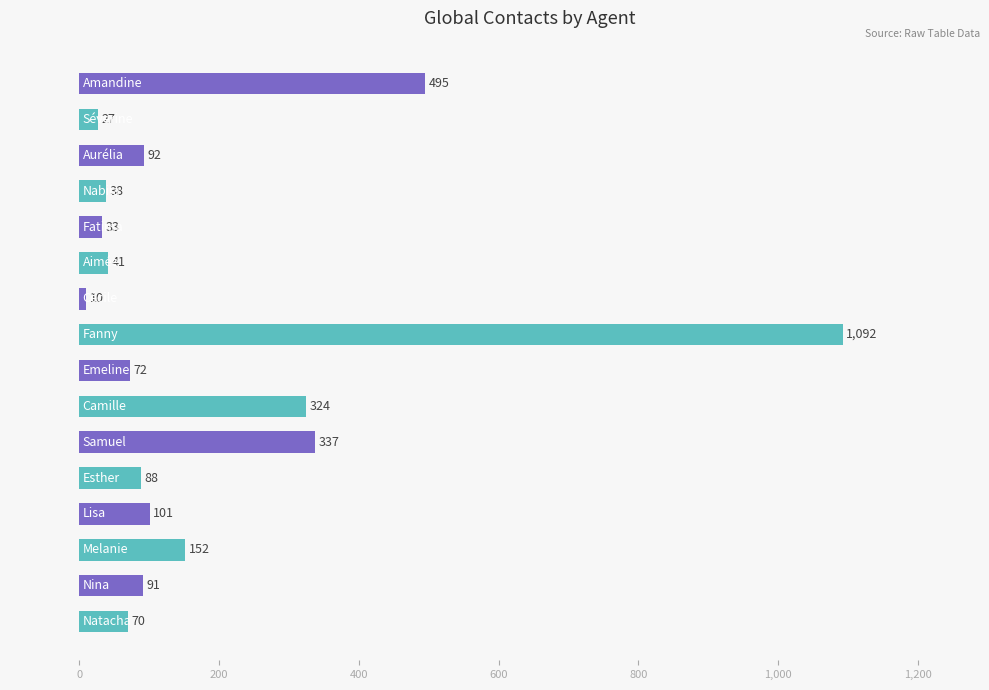

What is the smallest value displayed?

10